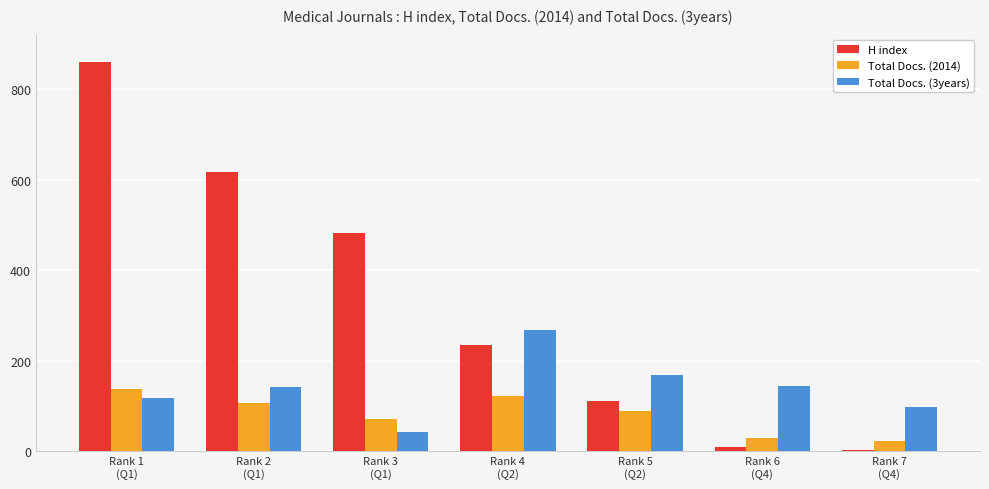

Which series has the widest spread of values?

H index